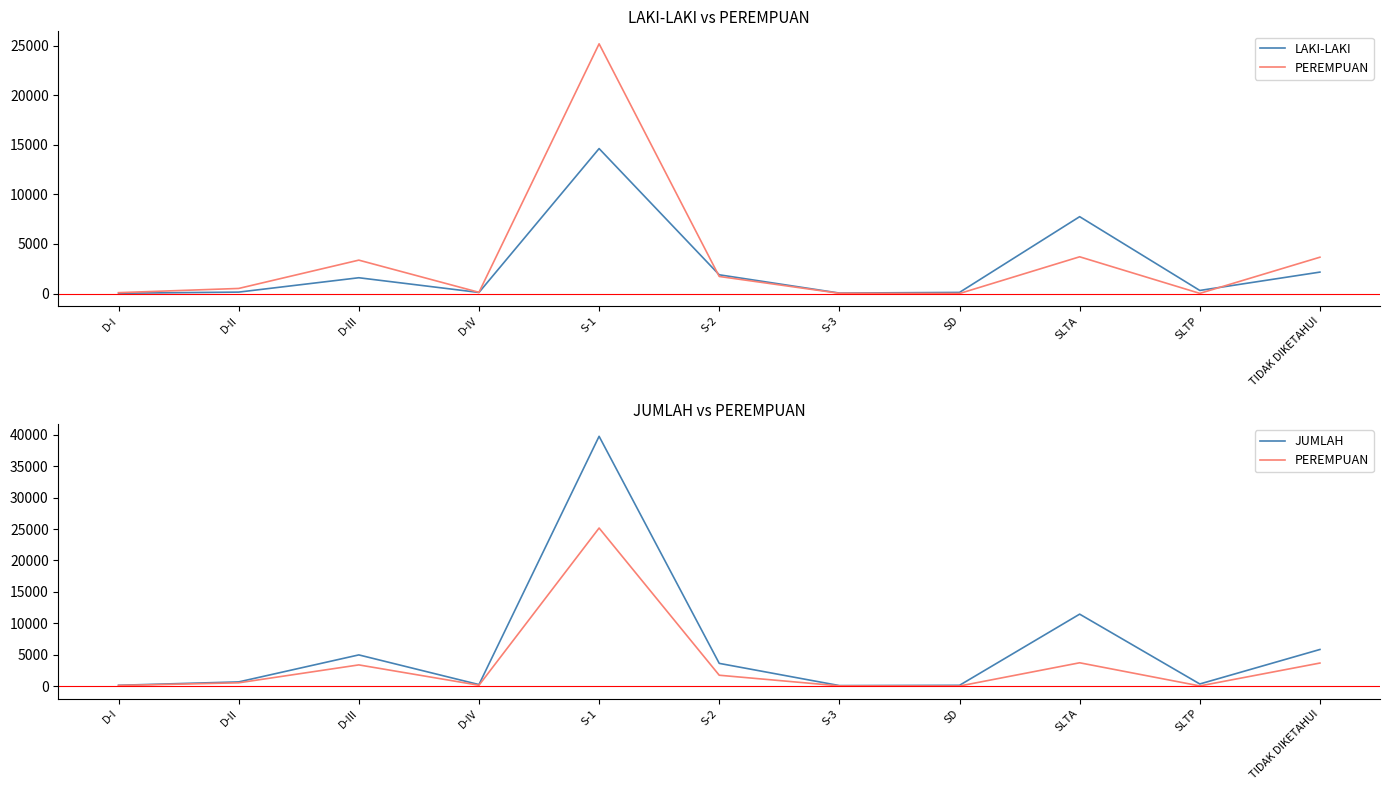

Which series changed the most between D-II and S-1?

JUMLAH